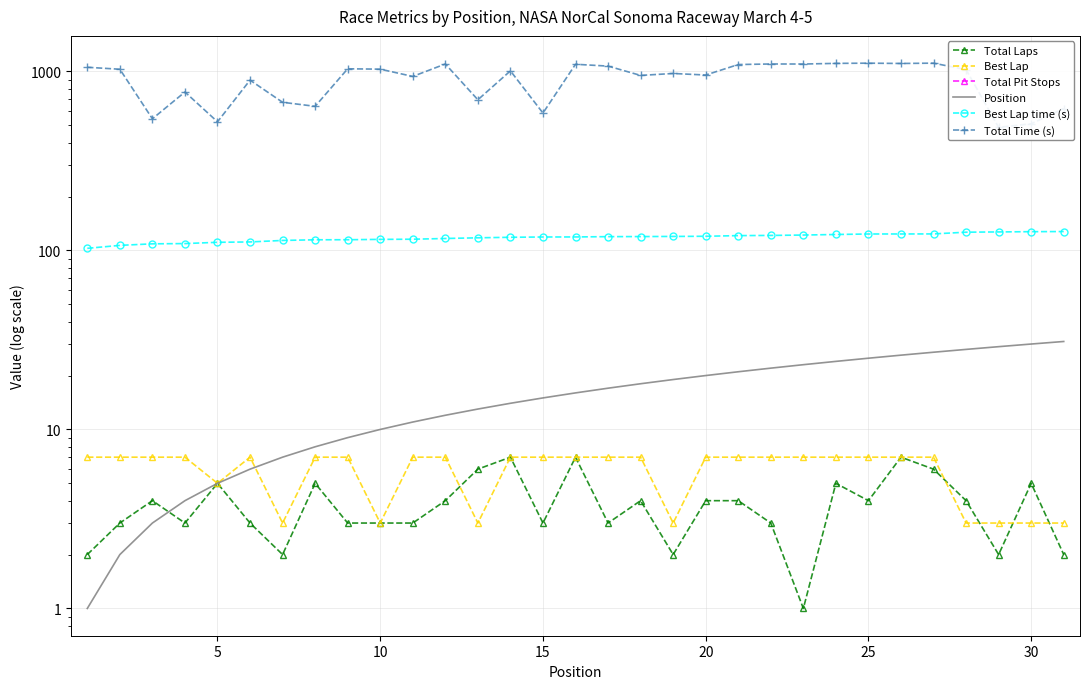

What is the difference between the maximum and second lowest values in the Total Laps series?

5.0